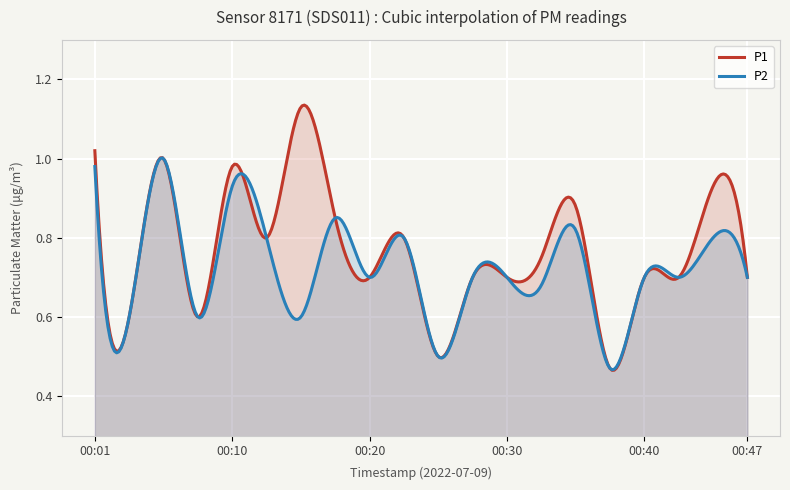

What is the sum of the P2 values at 00:10 and 00:47?

1.6